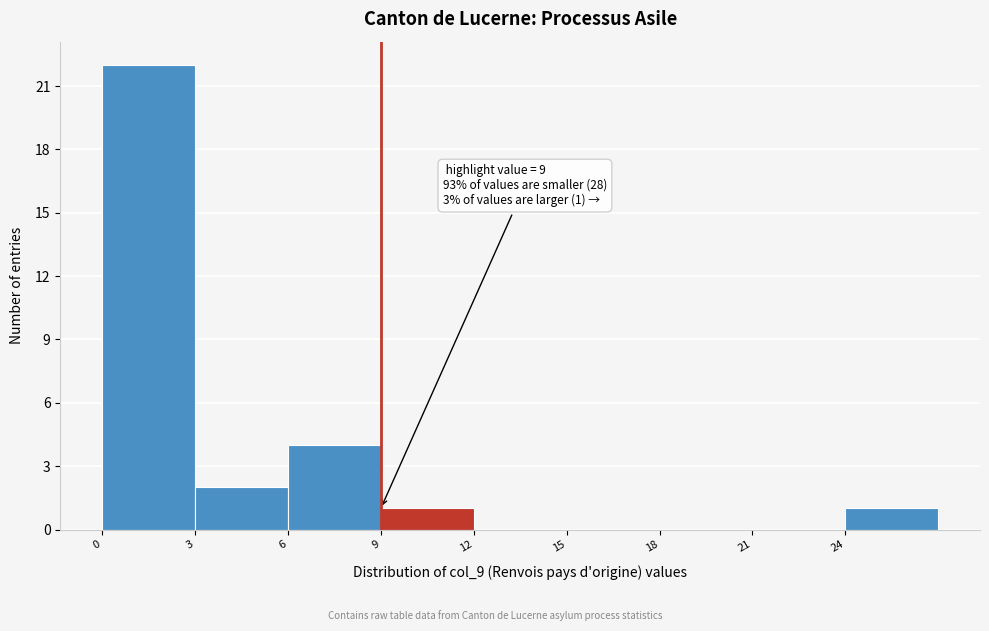

Which range on the x-axis has the tallest bar?

0 to 3